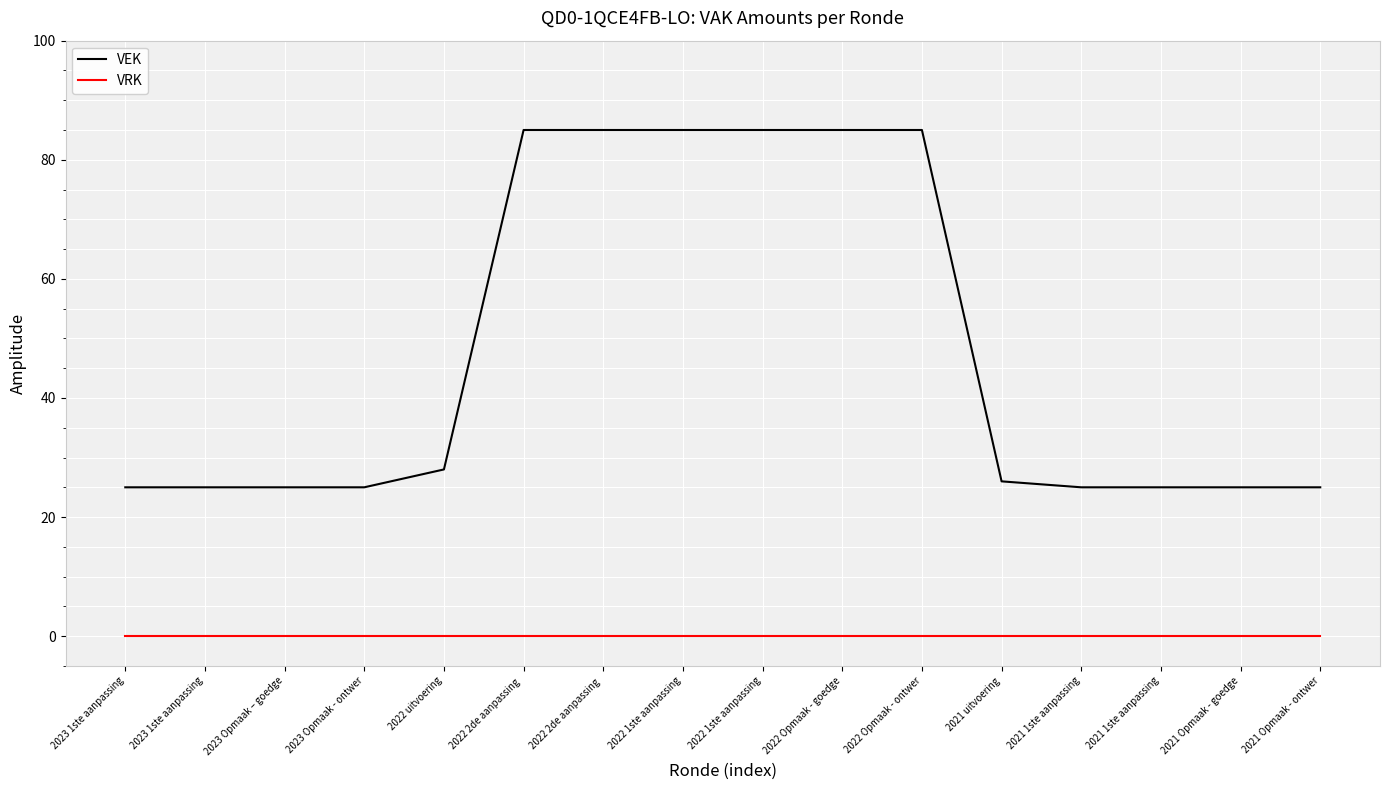

What is the total value across all series at 2022 uitvoering?

28